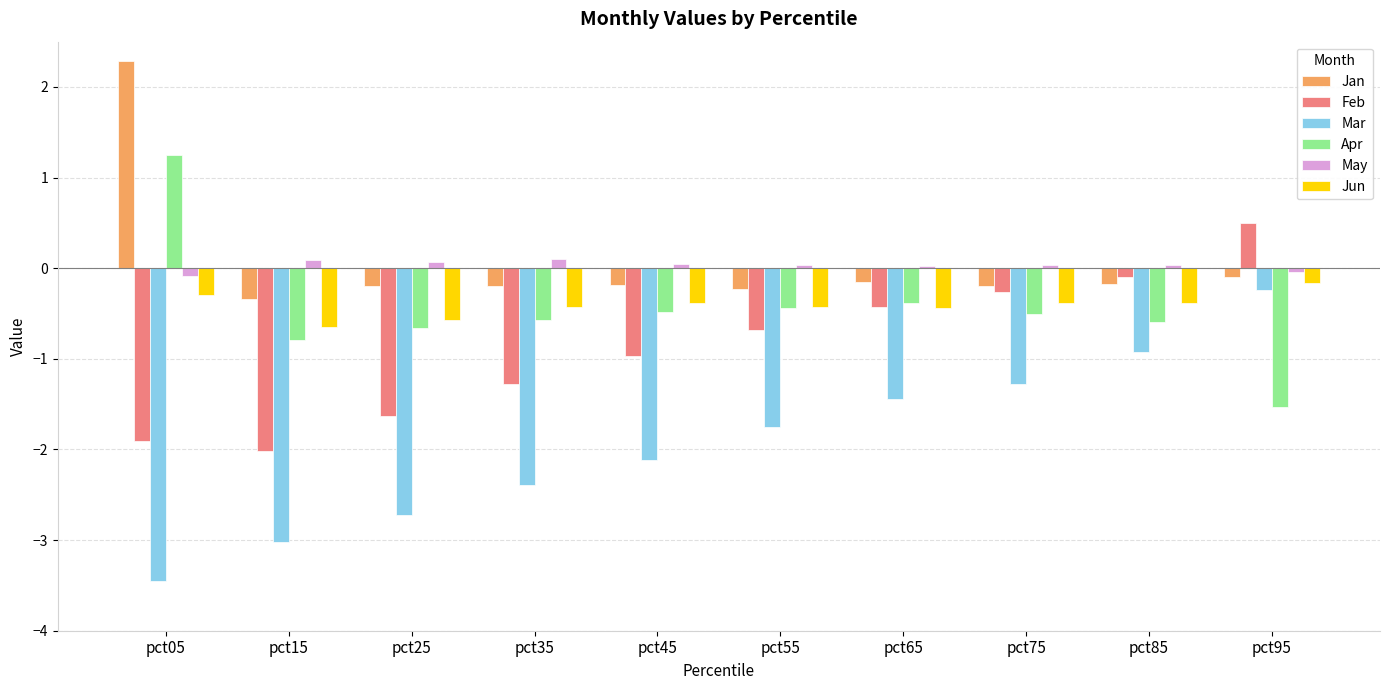

The Jun series shows -0.4 at pct55. True or false?

True